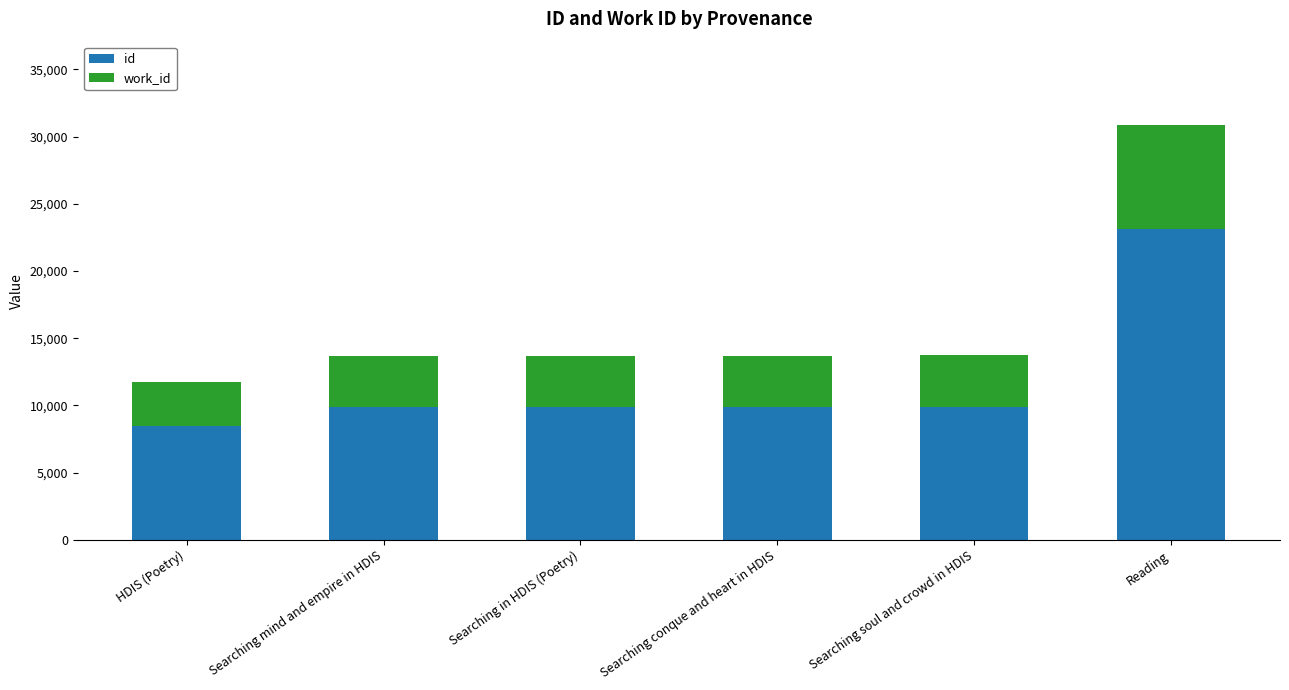

What is the maximum value for id?

23132